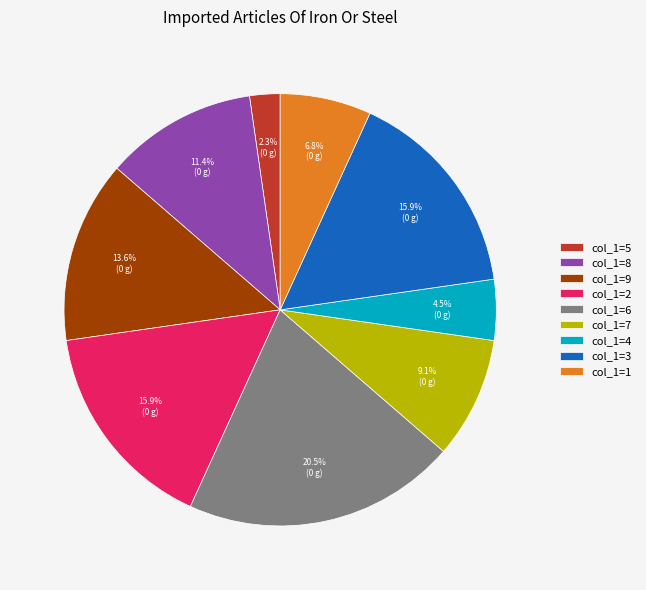

To the nearest percent, what is the average slice percentage?

11%